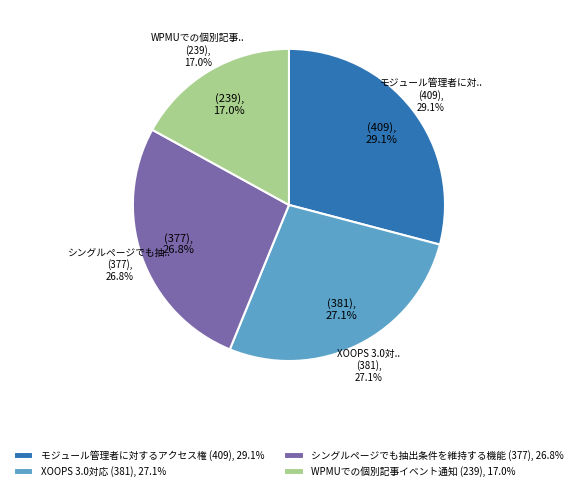

Does シングルページでも抽出条件を維持する機能 account for over 50% of the chart?

No